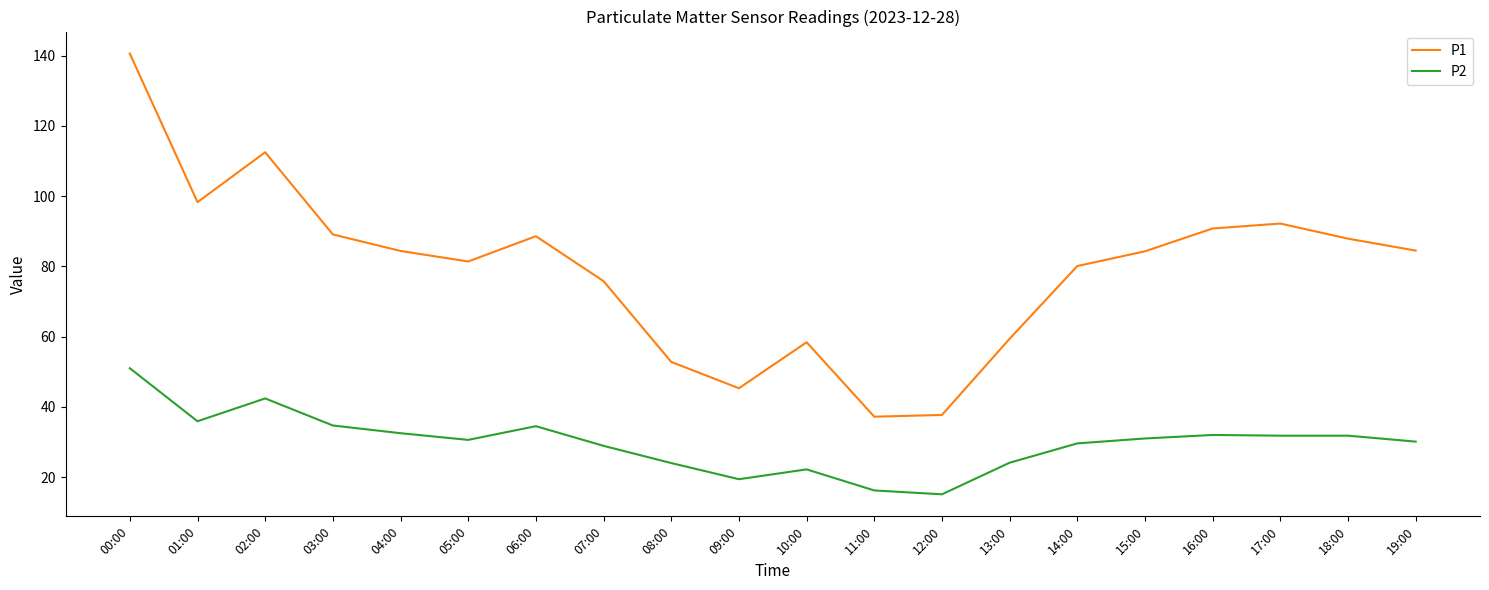

Is it true that P1 equals 84.5 at 19:00?

True